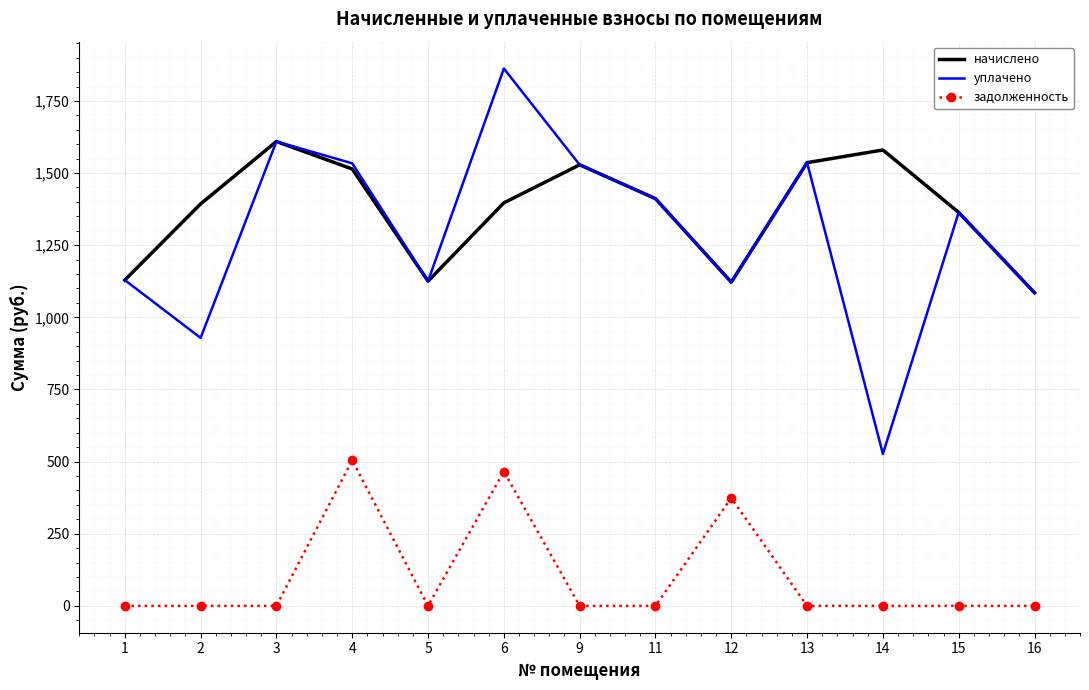

What is the difference between the начислено values at 1 and 3?

480.2